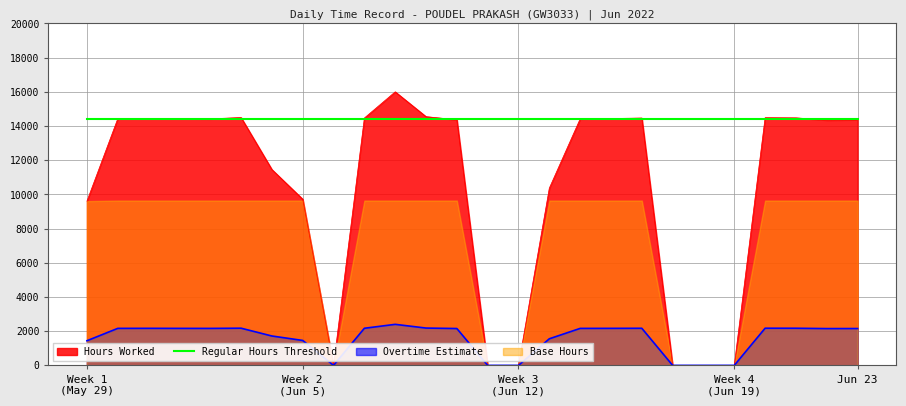

True or false: Regular Hours Threshold and Overtime Estimate intersect in this chart.

False